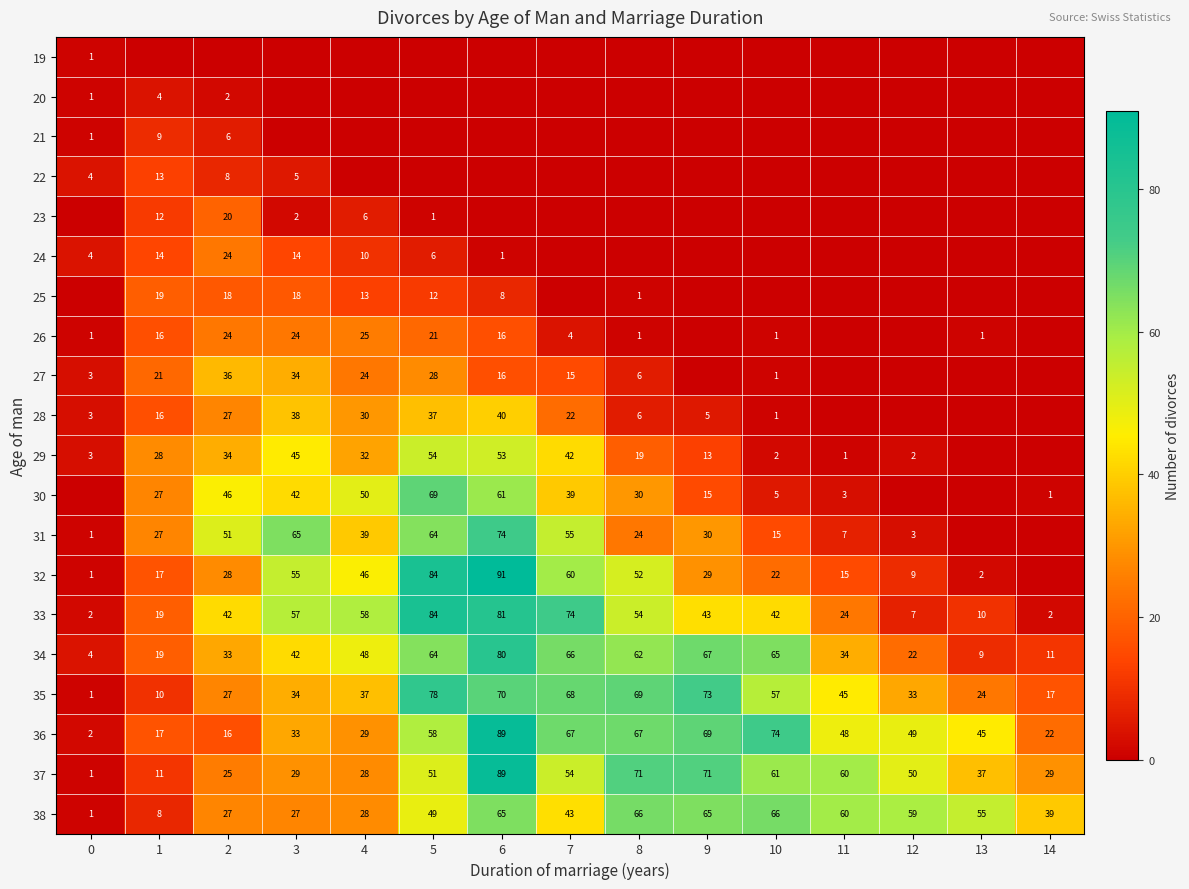

What is the sum of the 36 values at 0 and 3?

35